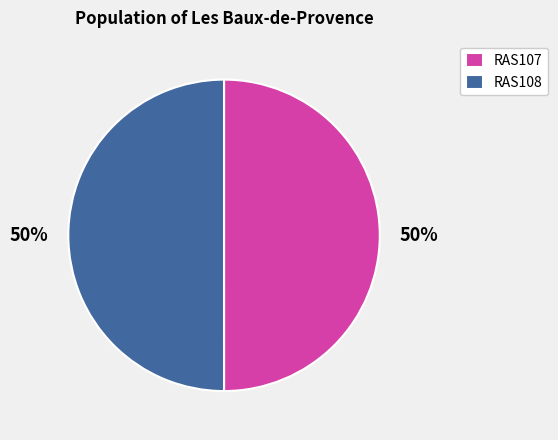

What is the ratio of the value at RAS107 to the value at RAS108?

1.0